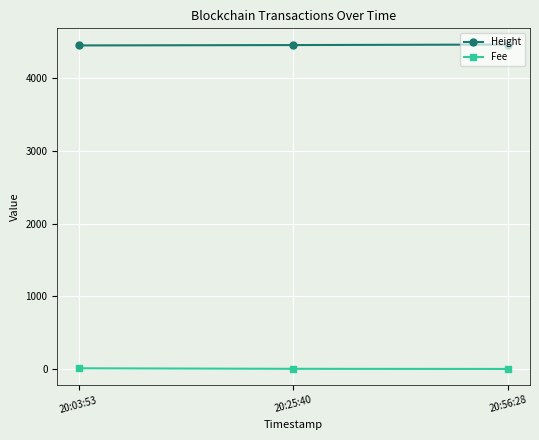

How many series are shown in this chart?

2